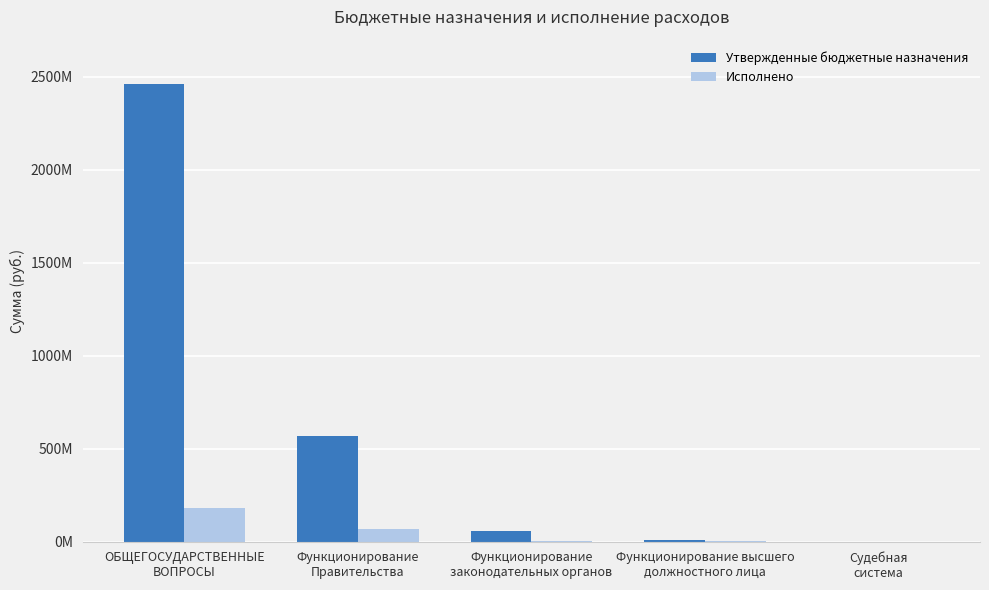

List the series in order of their peak value, lowest first.

Исполнено, Утвержденные бюджетные назначения